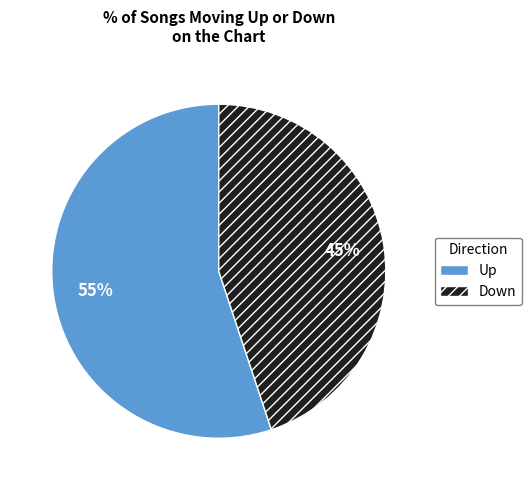

Which has a higher value, Up or Down?

Up